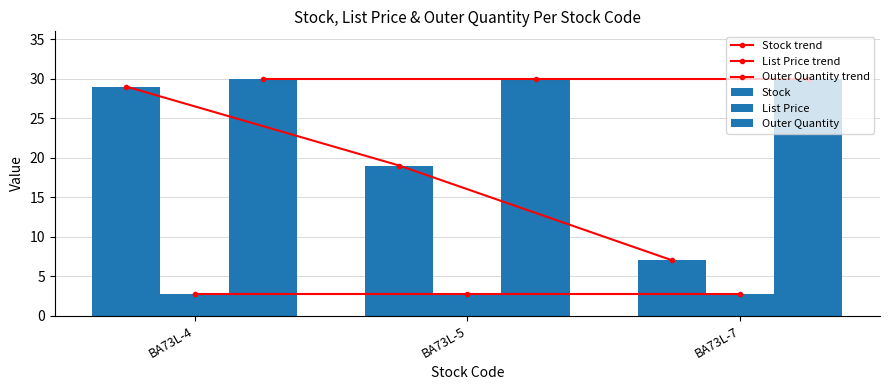

What is the sum of all List Price values?

8.2